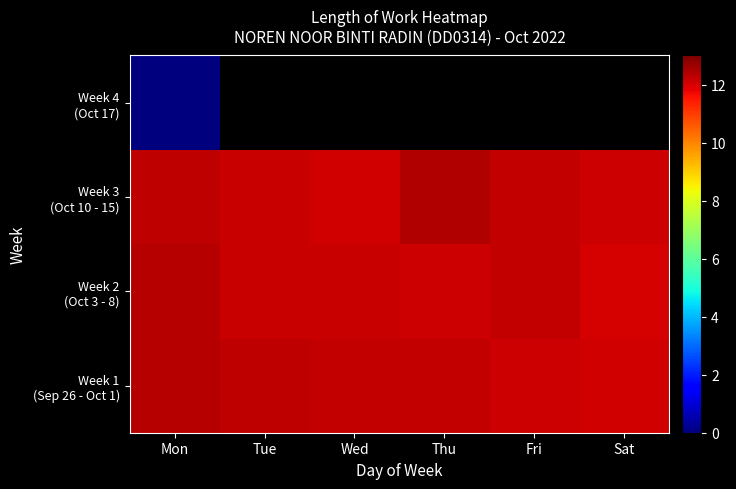

Is the value of Week 1 (Sep 26 - Oct 1) at Tue greater than the value of Week 2 (Oct 3 - 8) at Sat?

Yes